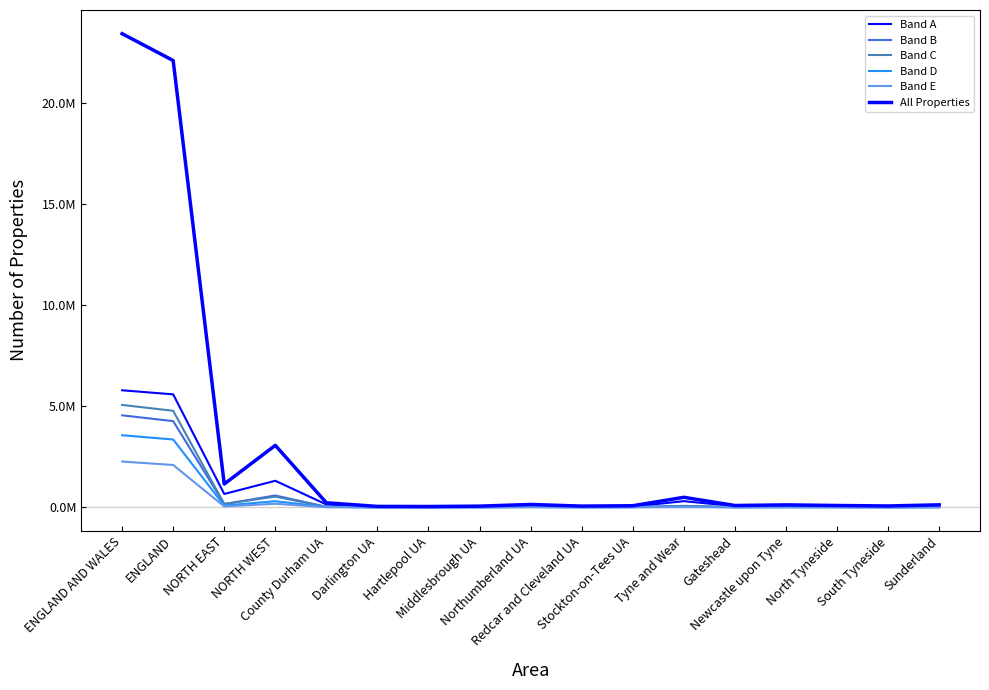

Which series has the widest spread of values?

All Properties